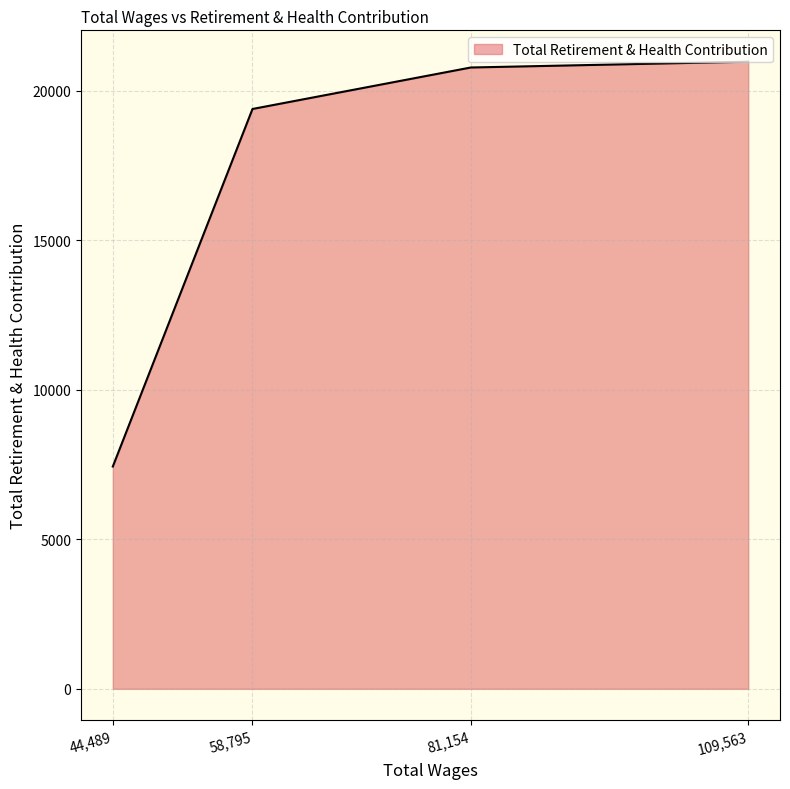

What value does the data have at 58,795?

19386